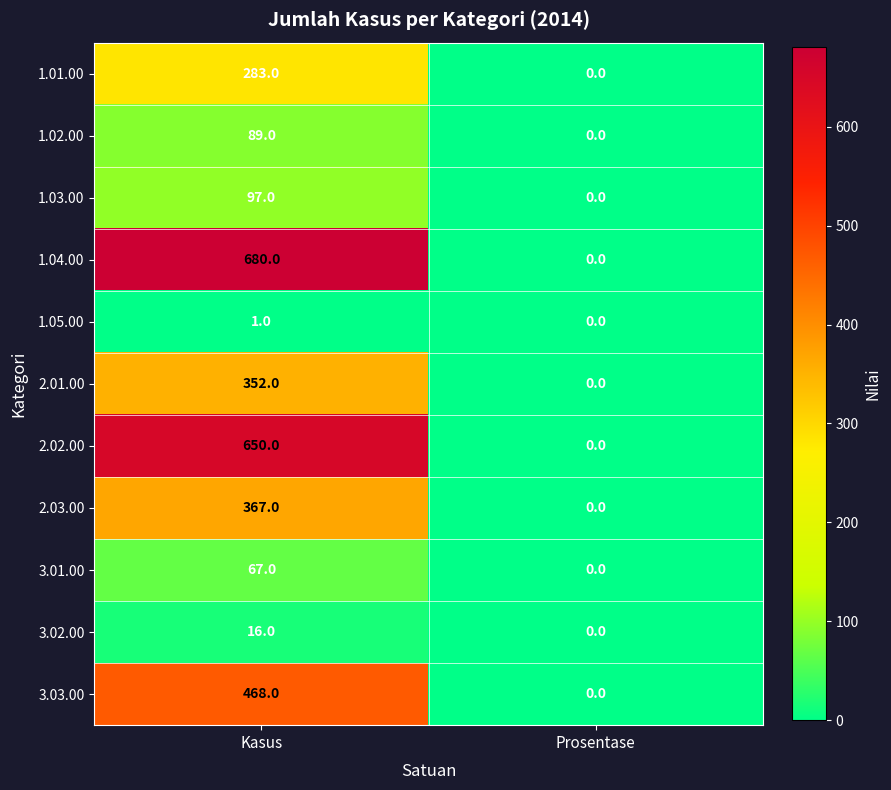

Which label corresponds to the smallest value in the chart?

Prosentase